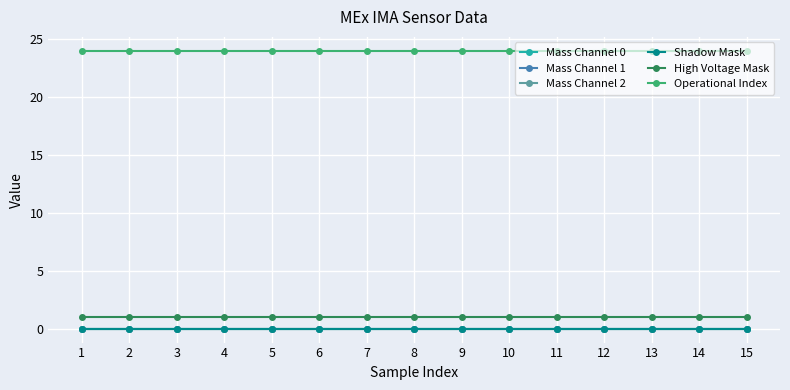

True or false: Mass Channel 2 has more than 2 interior local peaks.

False